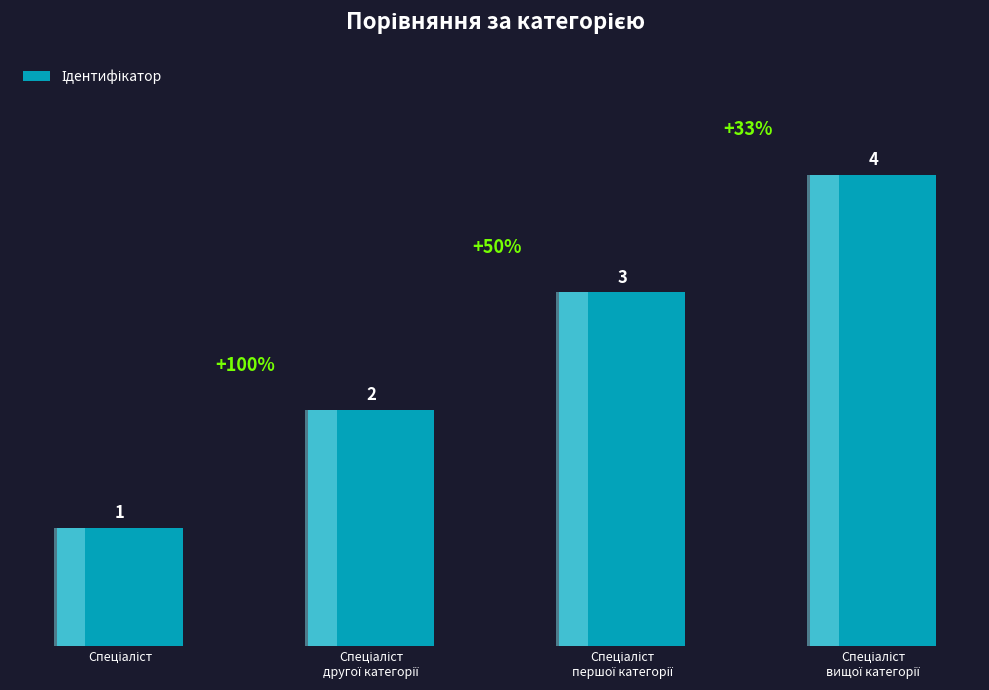

What position from the right is Спеціаліст
другої категорії?

3